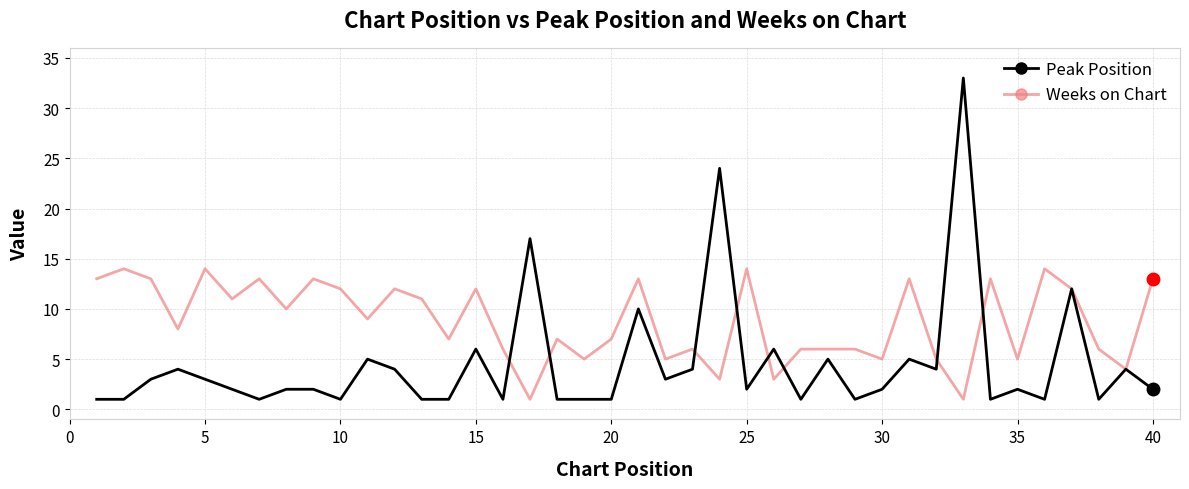

Which series has the widest spread of values?

Peak Position